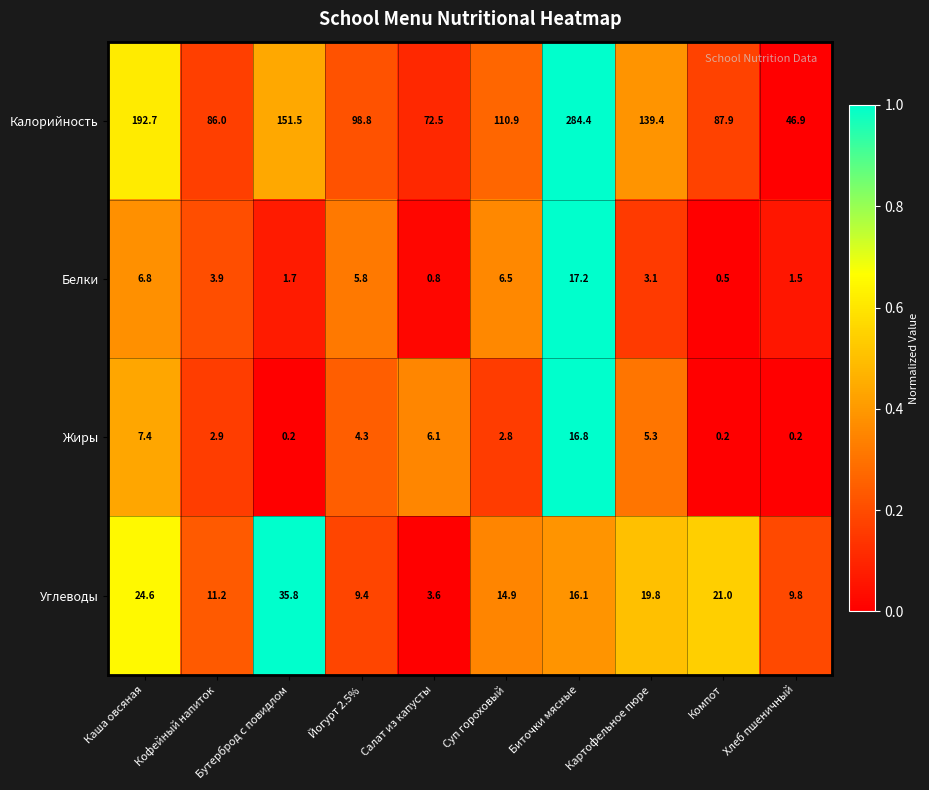

At Салат из капусты, list the series in order from smallest to largest.

Белки, Углеводы, Жиры, Калорийность